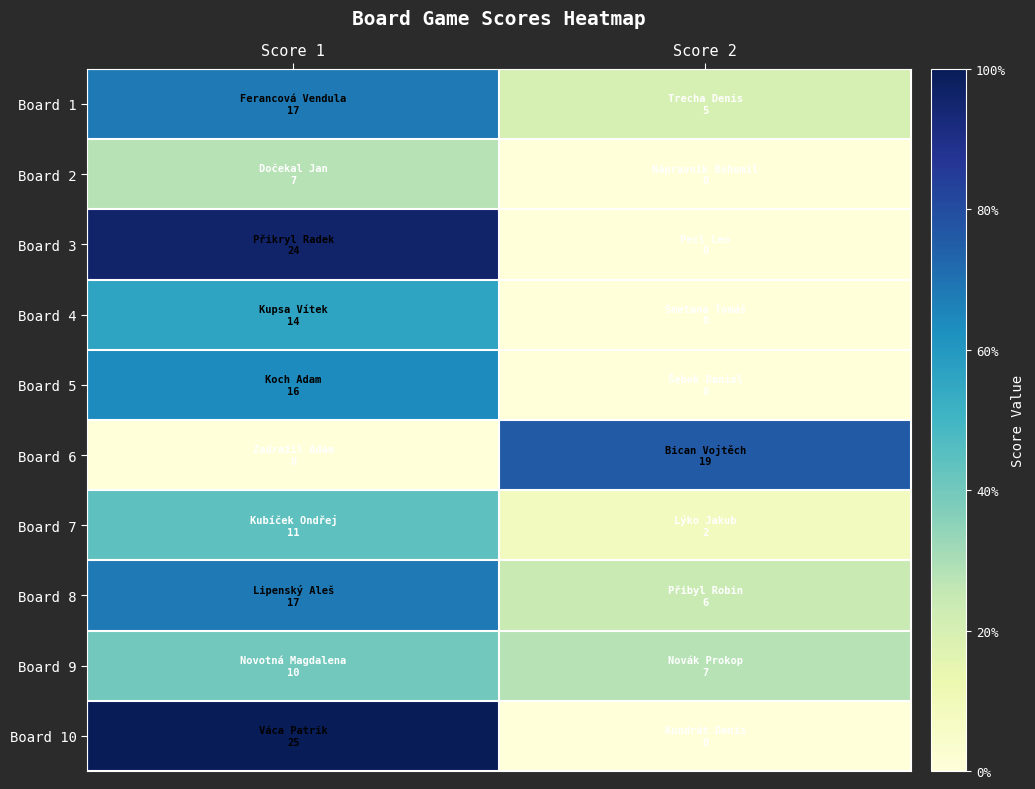

Reading right to left, what are all the values shown in this chart?

Board 1: Score 2=5	Score 1=17
Board 2: Score 2=0	Score 1=7
Board 3: Score 2=0	Score 1=24
Board 4: Score 2=0	Score 1=14
Board 5: Score 2=0	Score 1=16
Board 6: Score 2=19	Score 1=0
Board 7: Score 2=2	Score 1=11
Board 8: Score 2=6	Score 1=17
Board 9: Score 2=7	Score 1=10
Board 10: Score 2=0	Score 1=25